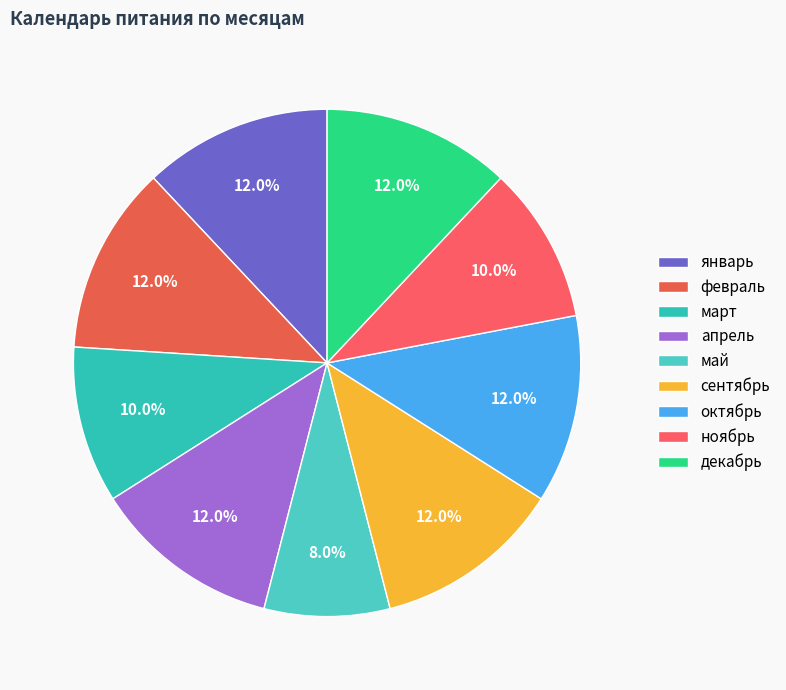

Which slice is the largest?

январь